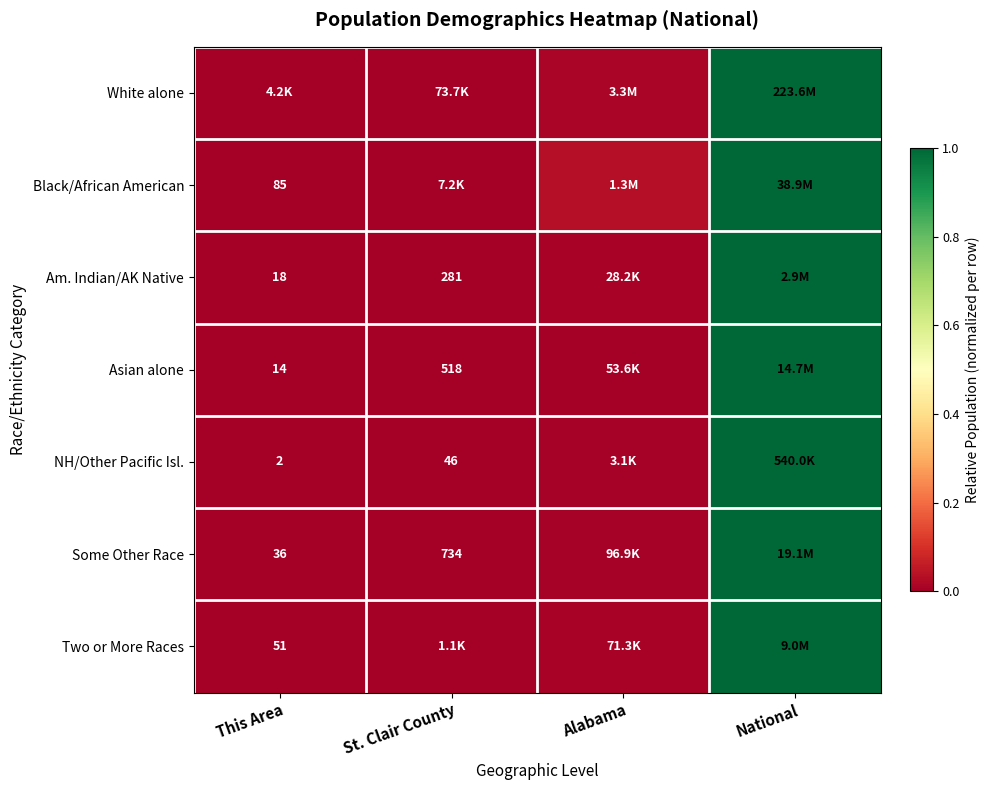

Is the value of White alone at Alabama greater than the value of Some Other Race at Alabama?

Yes